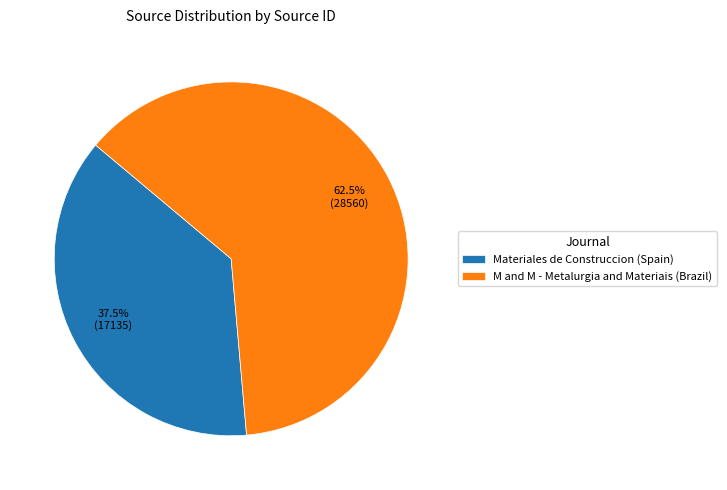

Is M and M - Metalurgia and Materiais (Brazil) the majority of the pie?

Yes